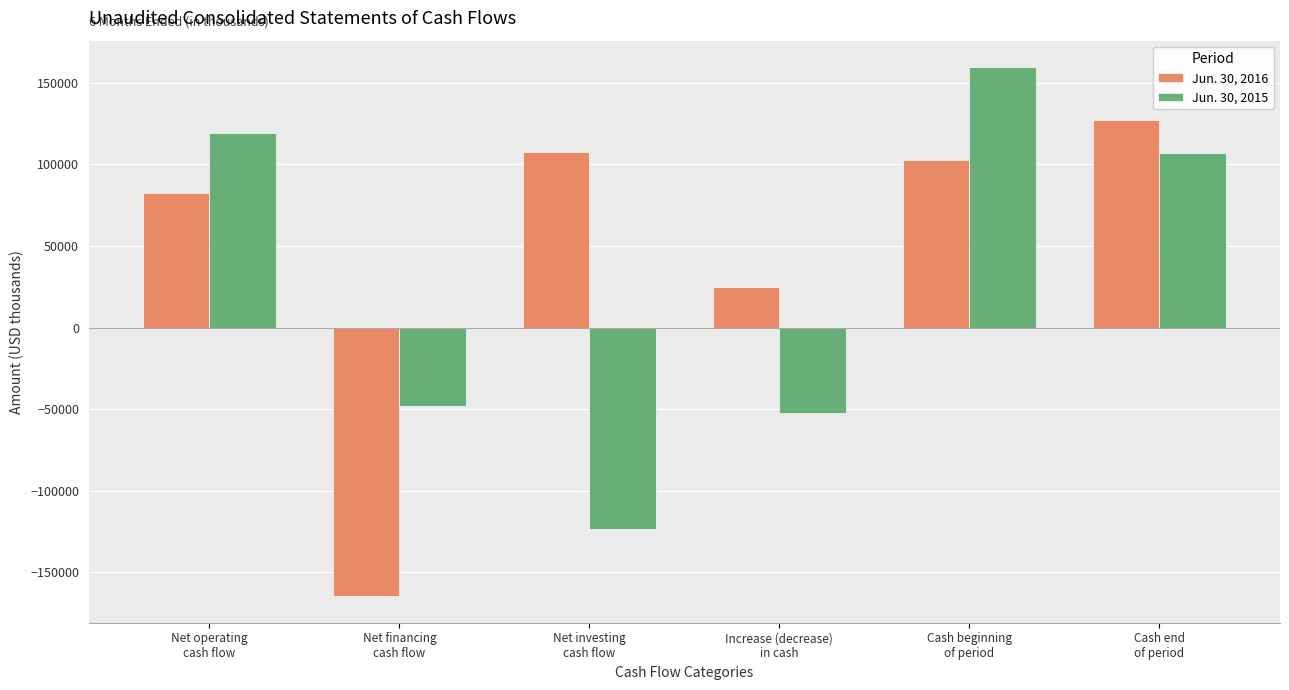

What value does the Jun. 30, 2015 series have at Increase (decrease)
in cash, to the nearest 50?

-52650